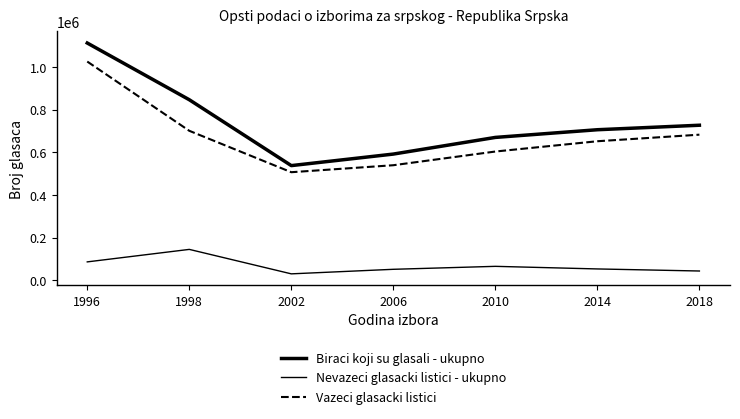

Is it true that Biraci koji su glasali - ukupno equals 847162 at 1998?

True